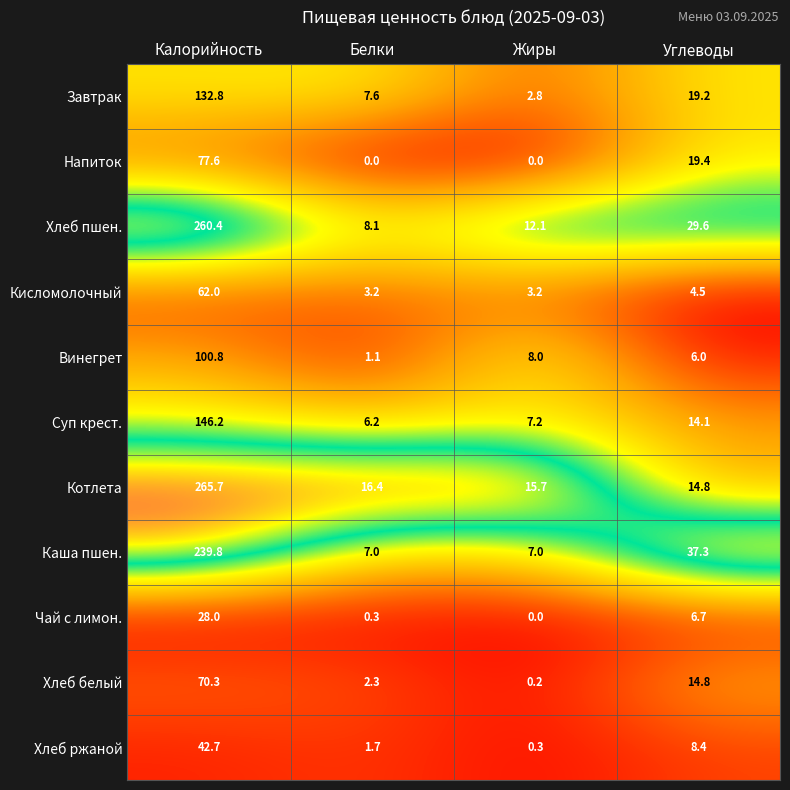

What is the difference between the second highest and minimum values in the Чай с лимон. series?

6.7